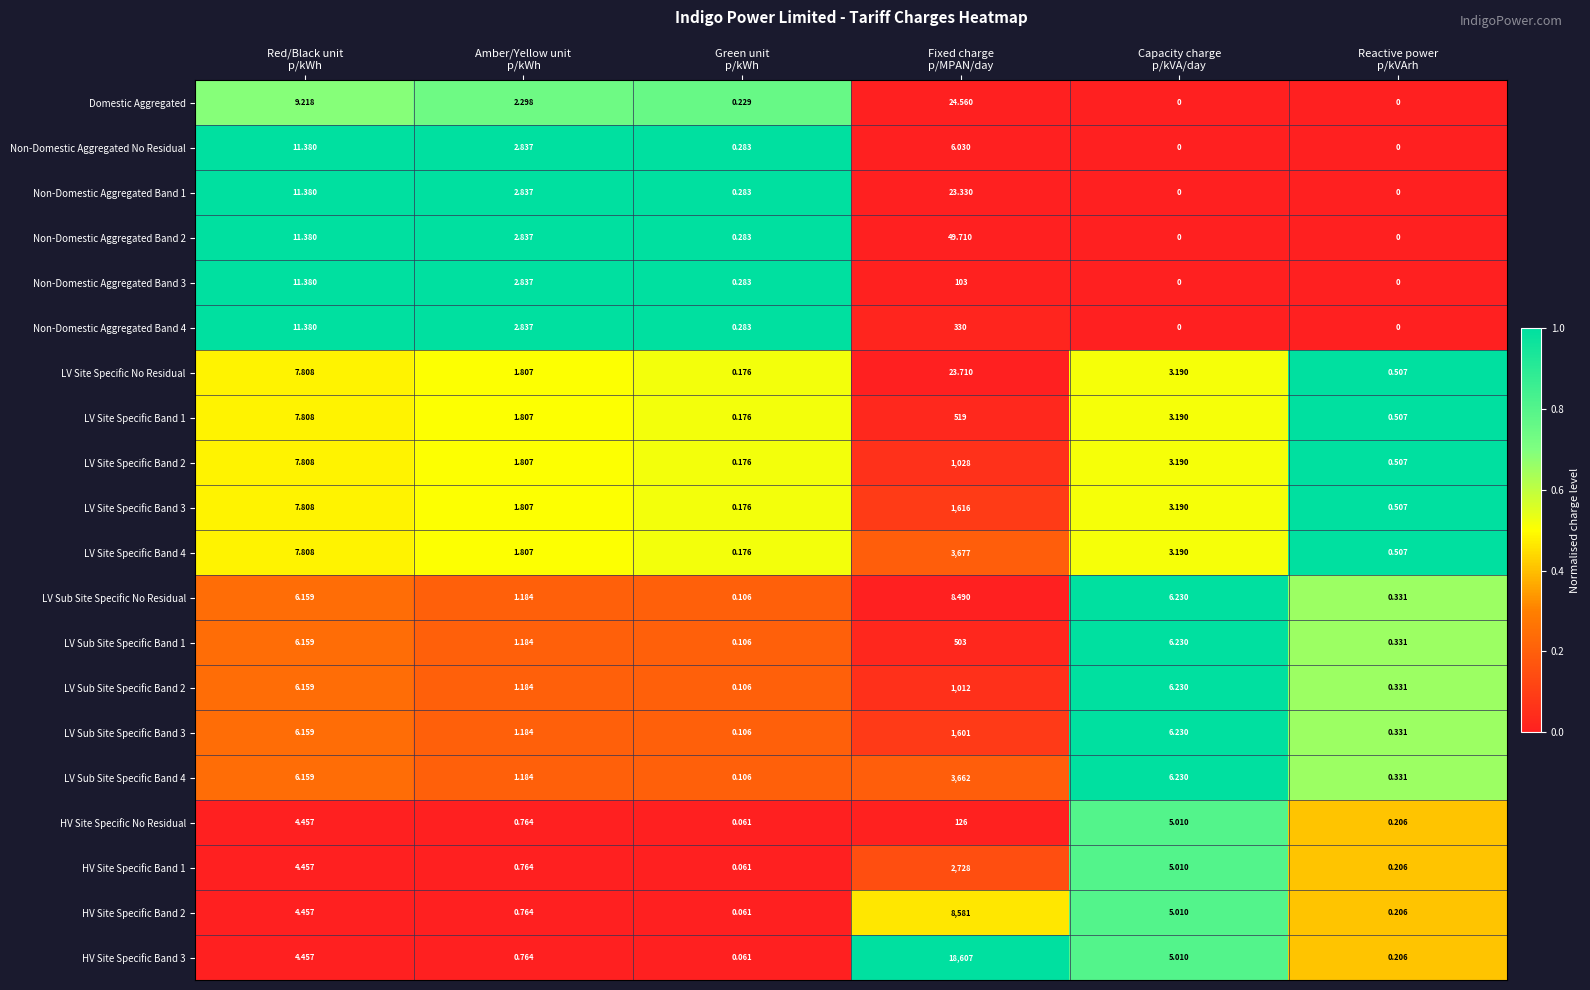

Between Amber/Yellow unit
p/kWh and Fixed charge
p/MPAN/day, which series saw the biggest shift?

HV Site Specific Band 3